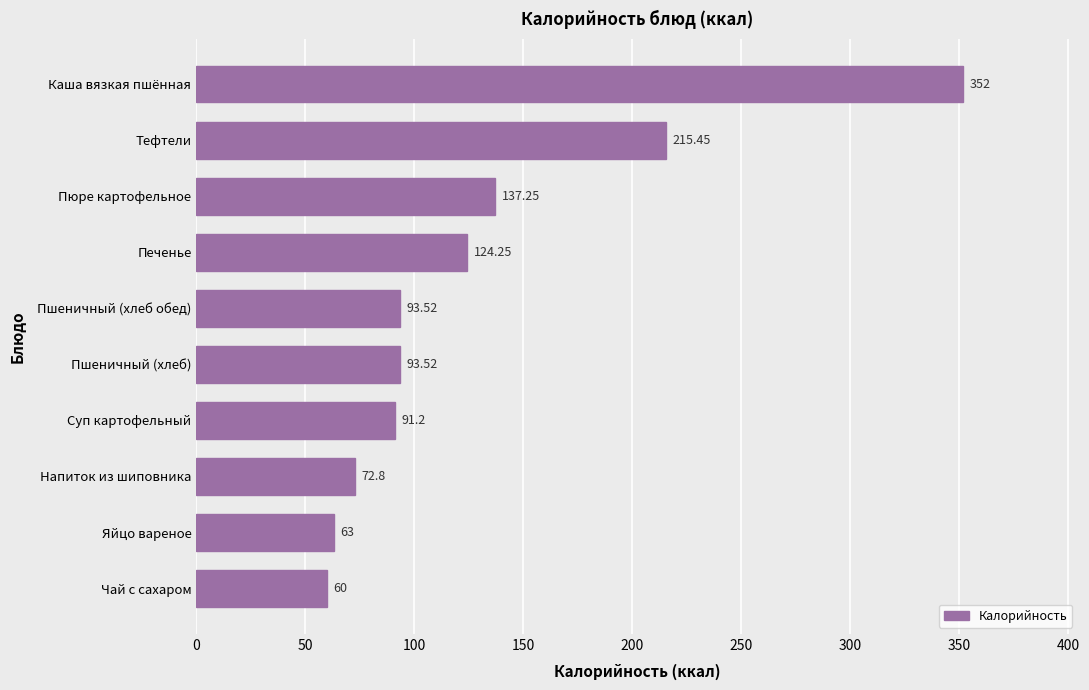

At which category does the chart reach its minimum across all series?

Чай с сахаром